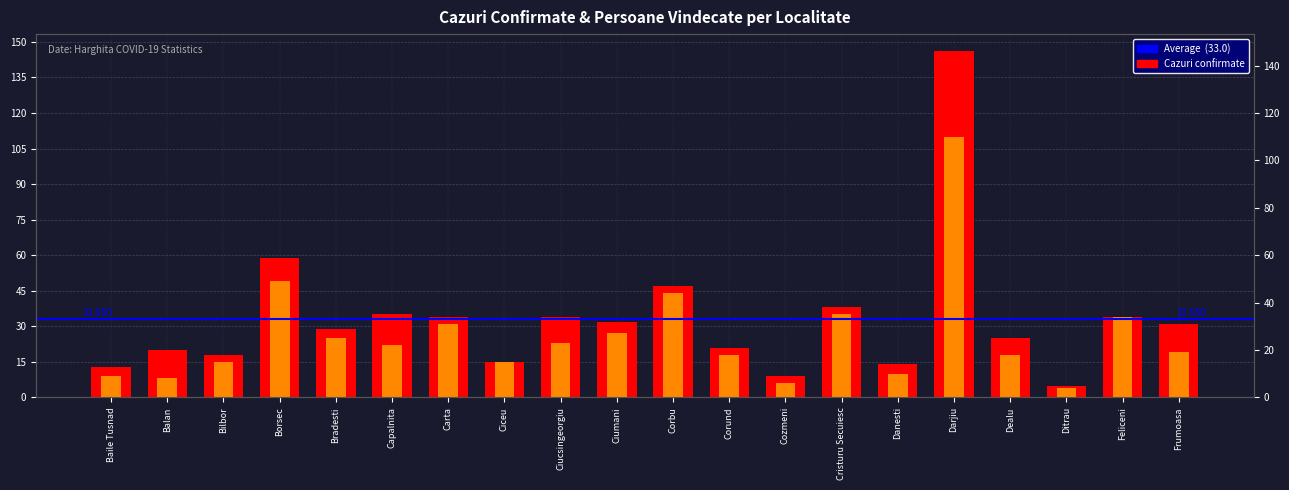

Rank the series at Cozmeni from highest to lowest value.

Cazuri confirmate, Persoane Vindecate